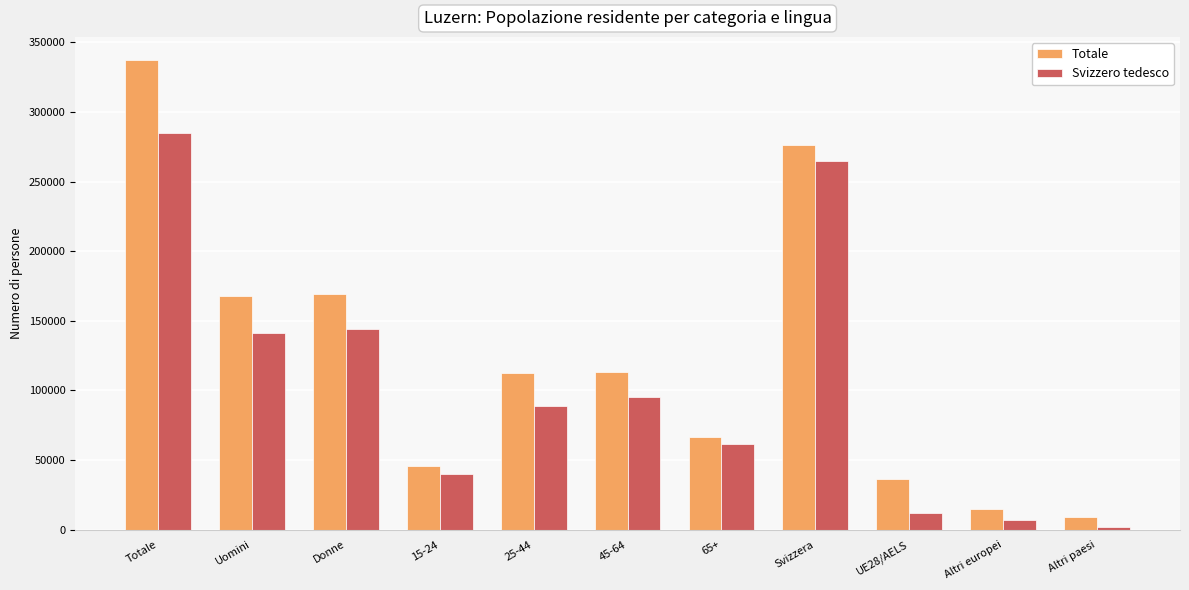

Where does the Totale series first go above 112274?

Totale